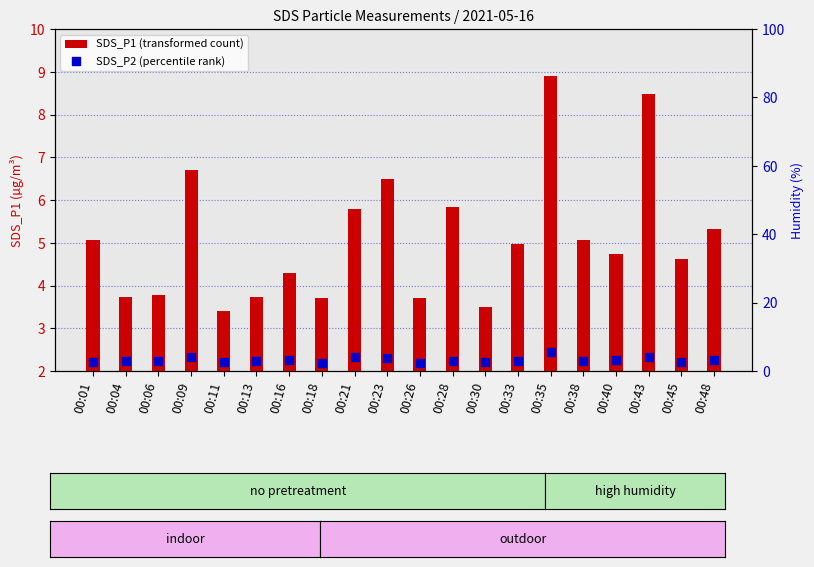

Is the value of SDS_P2 (percentile rank) at 00:06 greater than the value of SDS_P1 (transformed count) at 00:26?

No